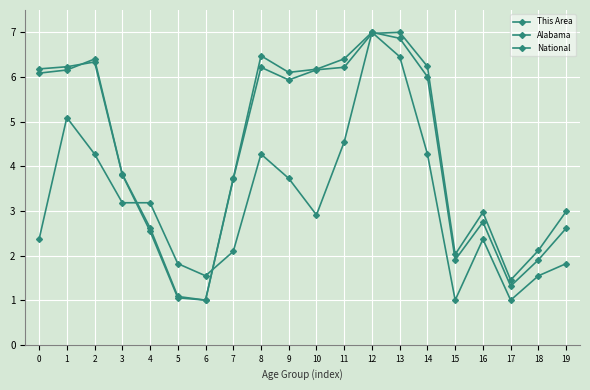

How many data points does each series have?

20